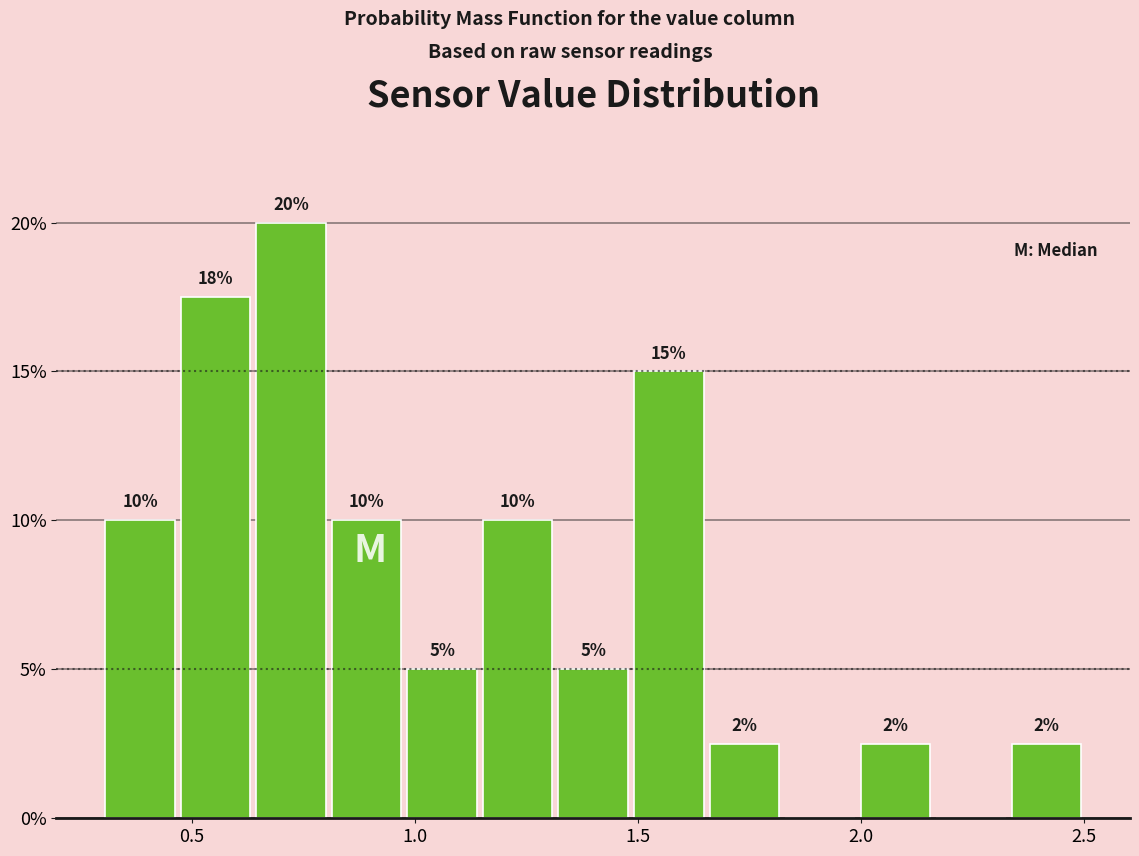

Read against the x-axis, roughly where is the centre of the tallest bar?

0.70